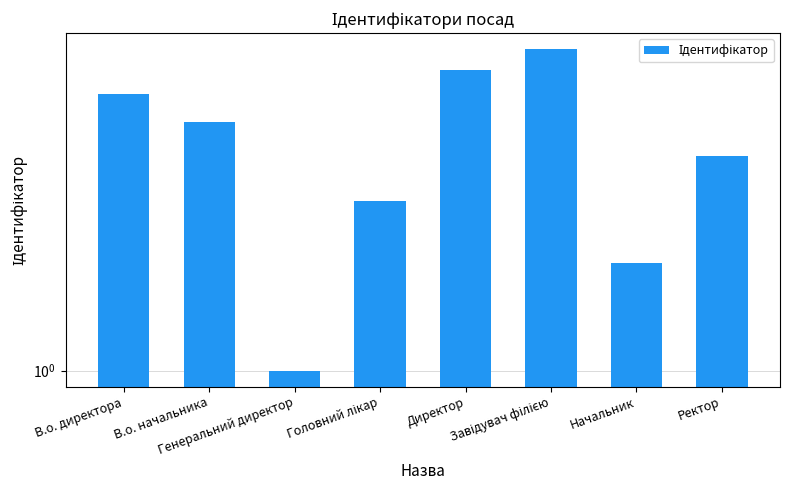

Which has a higher value, В.о. начальника or Начальник?

В.о. начальника